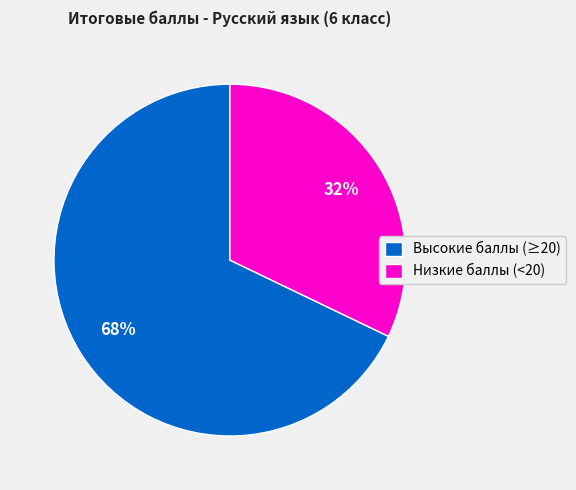

How many slices are in this pie chart?

2